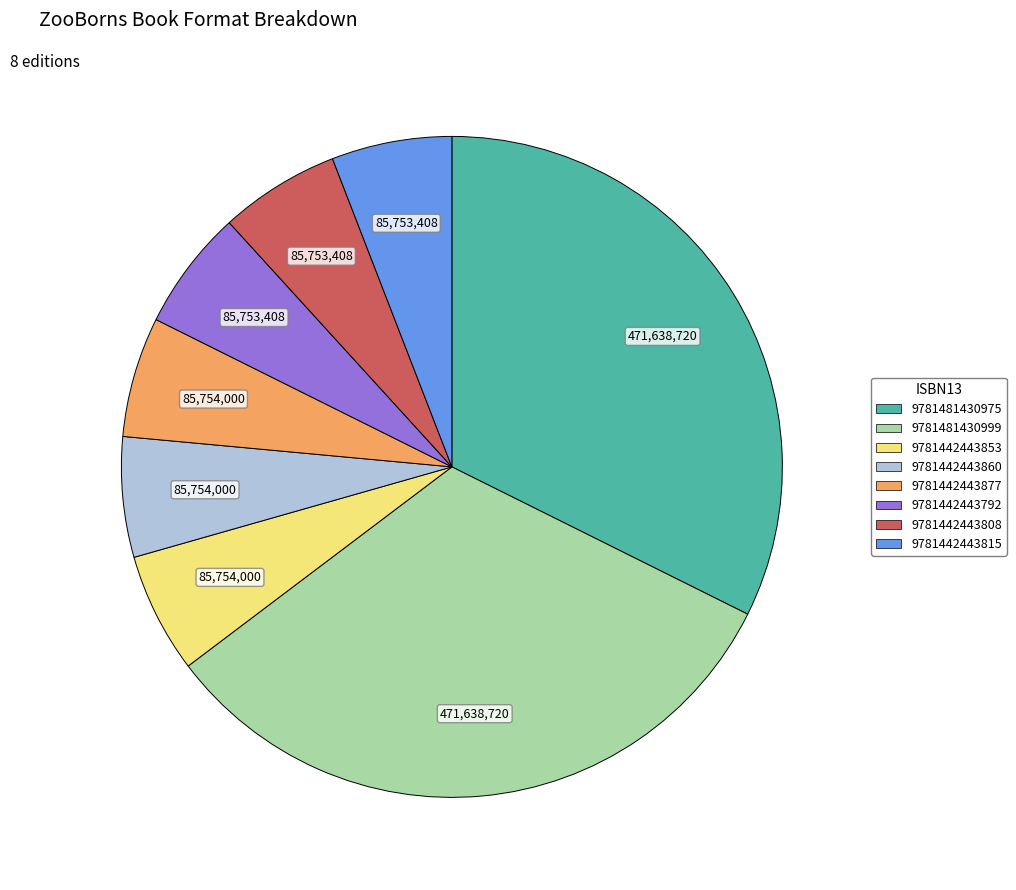

Do 9781481430999 and 9781442443792 together represent more than half of the pie?

No